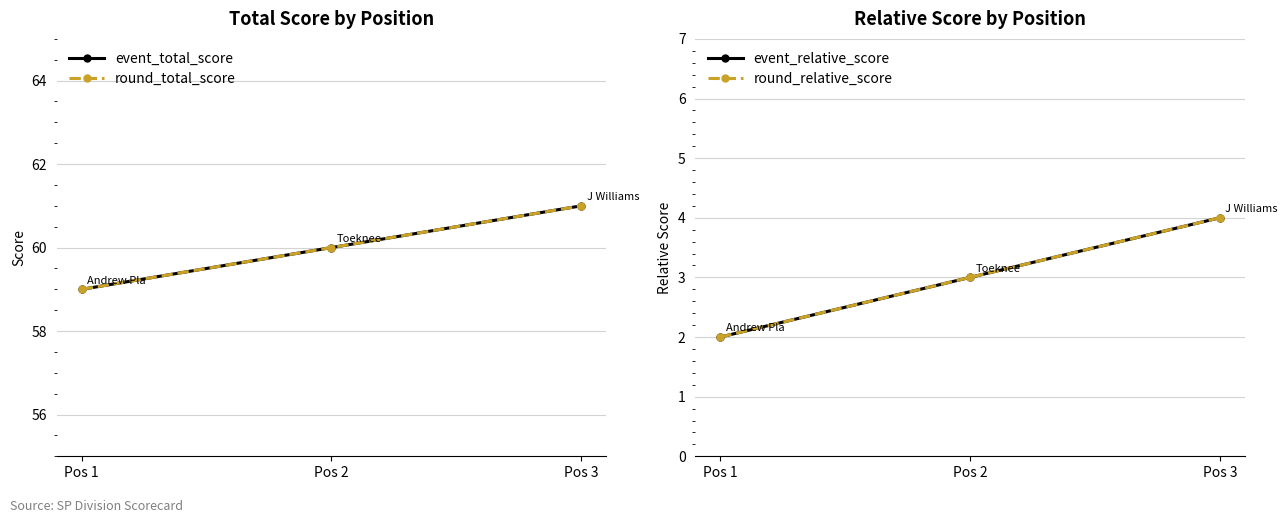

Where does the round_total_score series first go above 60?

Pos 3